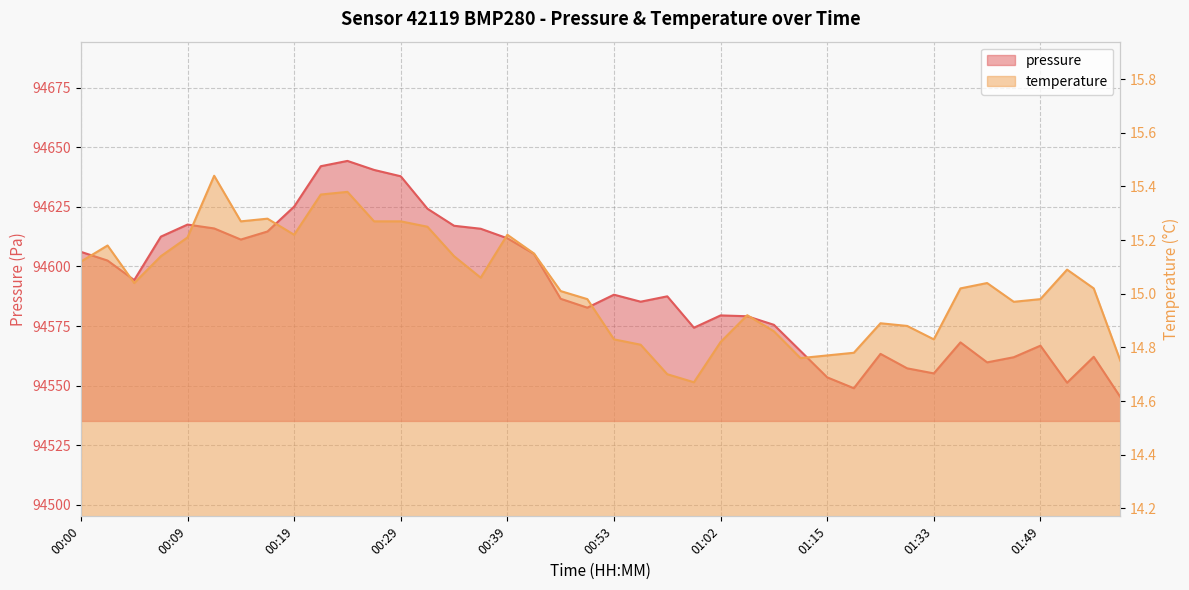

The value of pressure at 00:26 is 94640.4. True or false?

True